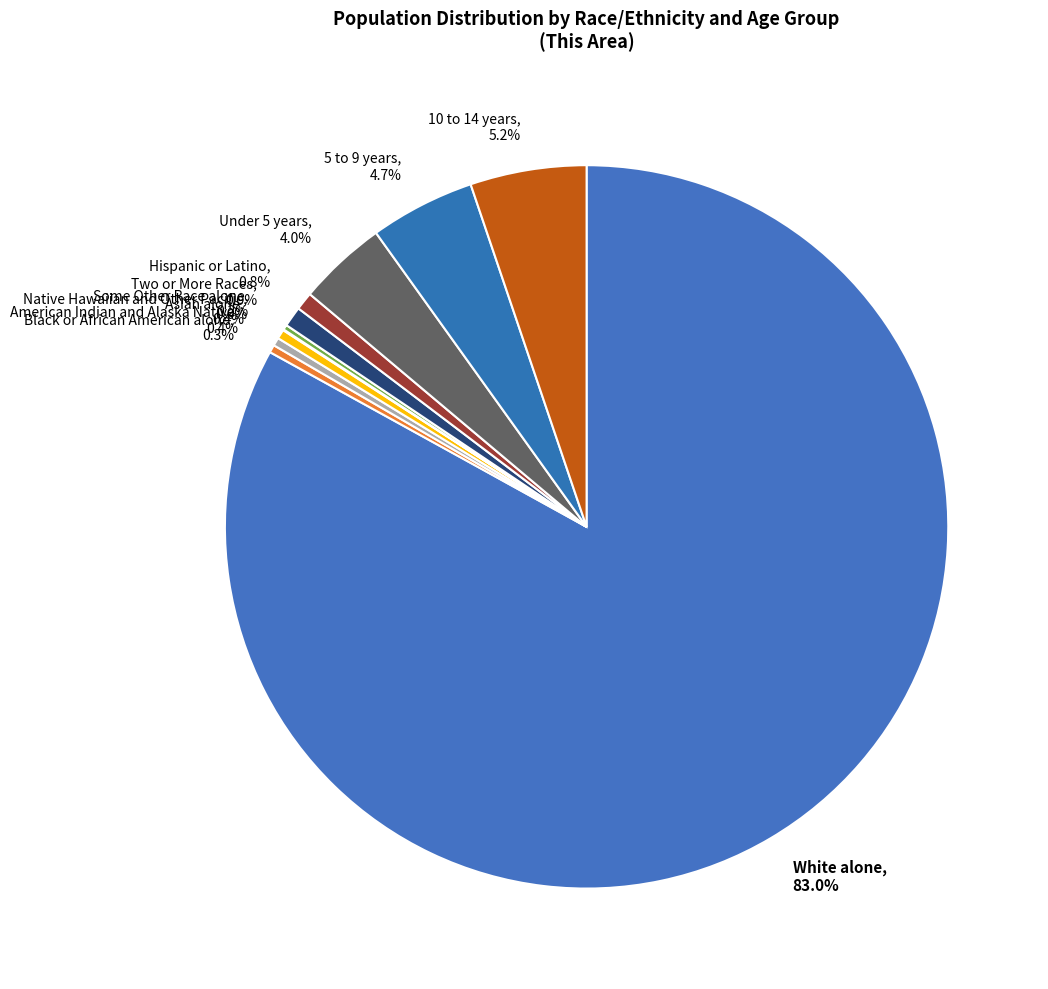

What percentage is NOT represented by Under 5 years?

96.0%